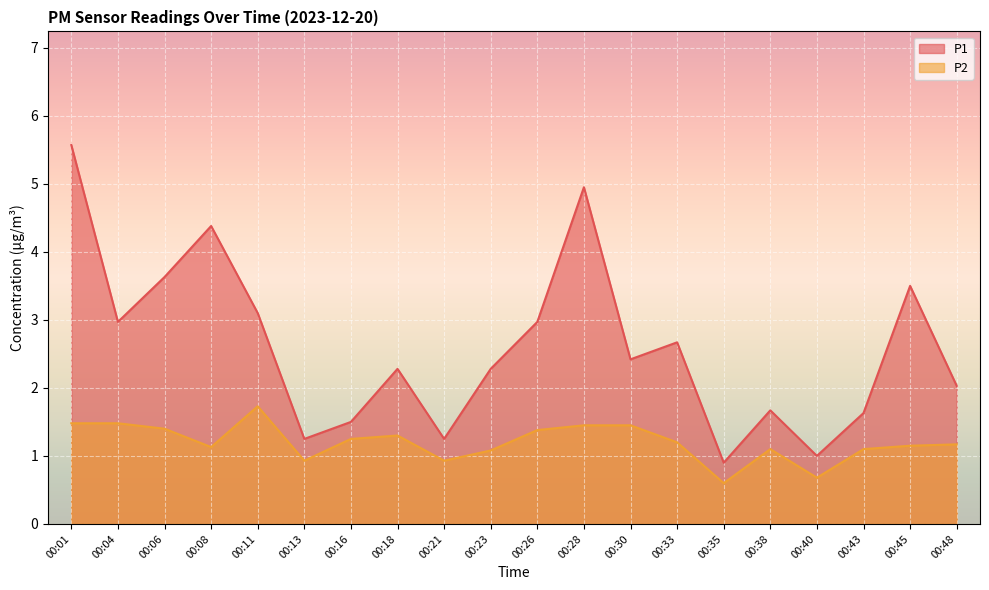

Which has a higher value, 00:06 or 00:08?

00:08